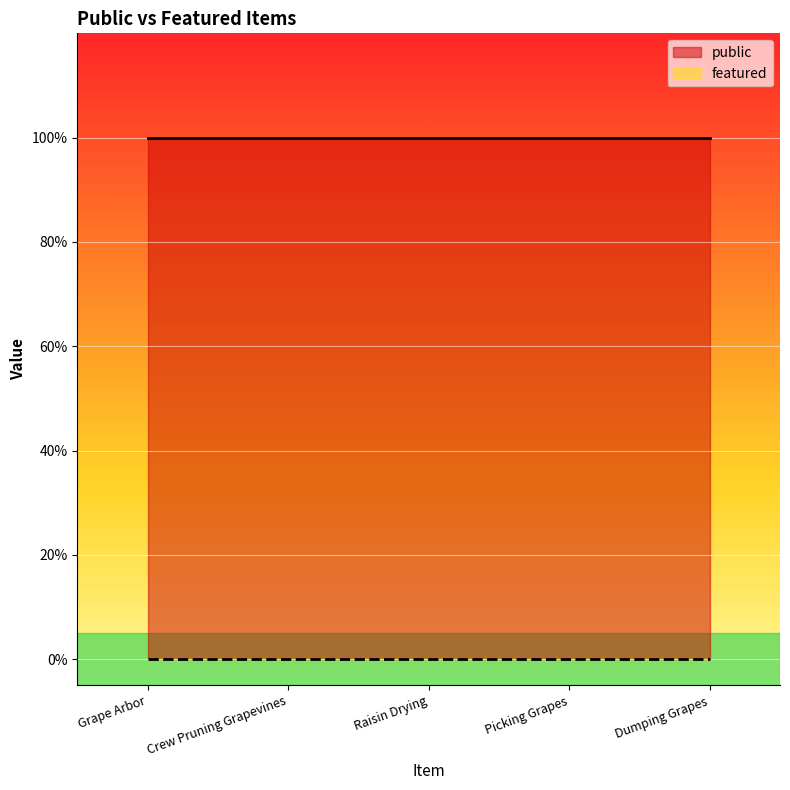

Reading right to left, extract all data points from this chart.

public: Dumping Grapes=1	Picking Grapes=1	Raisin Drying=1	Crew Pruning Grapevines=1	Grape Arbor=1
featured: Dumping Grapes=0	Picking Grapes=0	Raisin Drying=0	Crew Pruning Grapevines=0	Grape Arbor=0